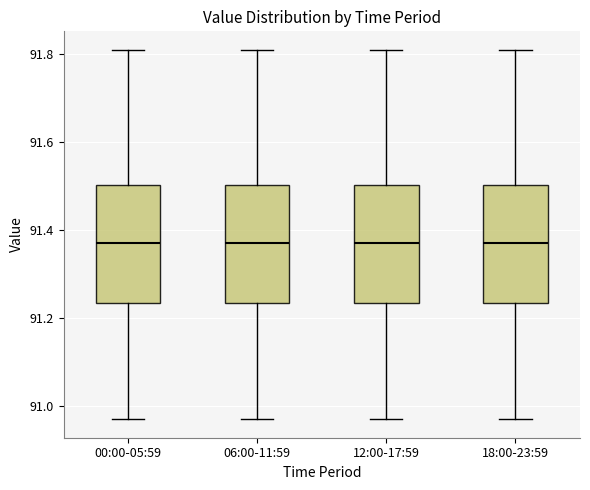

Reading left to right, transcribe this box plot: for each box, give where its median line is, the range the box spans, and where its two whiskers end, as read against the y-axis. The values are not printed on the chart, so give them approximately, as read against the axis.

00:00-05:59: median 91.38, box 91.24 to 91.50, whiskers 90.98 to 91.82
06:00-11:59: median 91.38, box 91.24 to 91.50, whiskers 90.98 to 91.82
12:00-17:59: median 91.38, box 91.24 to 91.50, whiskers 90.98 to 91.82
18:00-23:59: median 91.38, box 91.24 to 91.50, whiskers 90.98 to 91.82